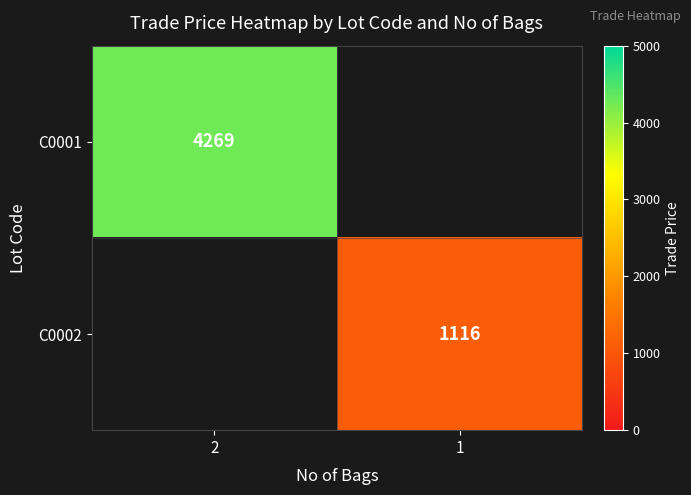

Is it true that C0002 equals 1479 at 1?

False